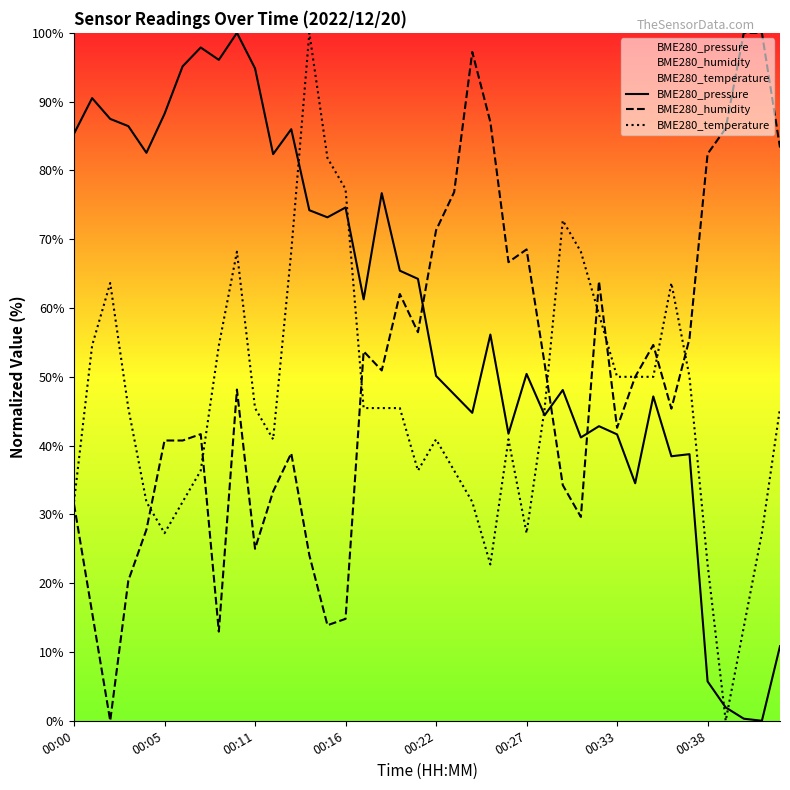

How many times do BME280_pressure and BME280_humidity cross each other?

3